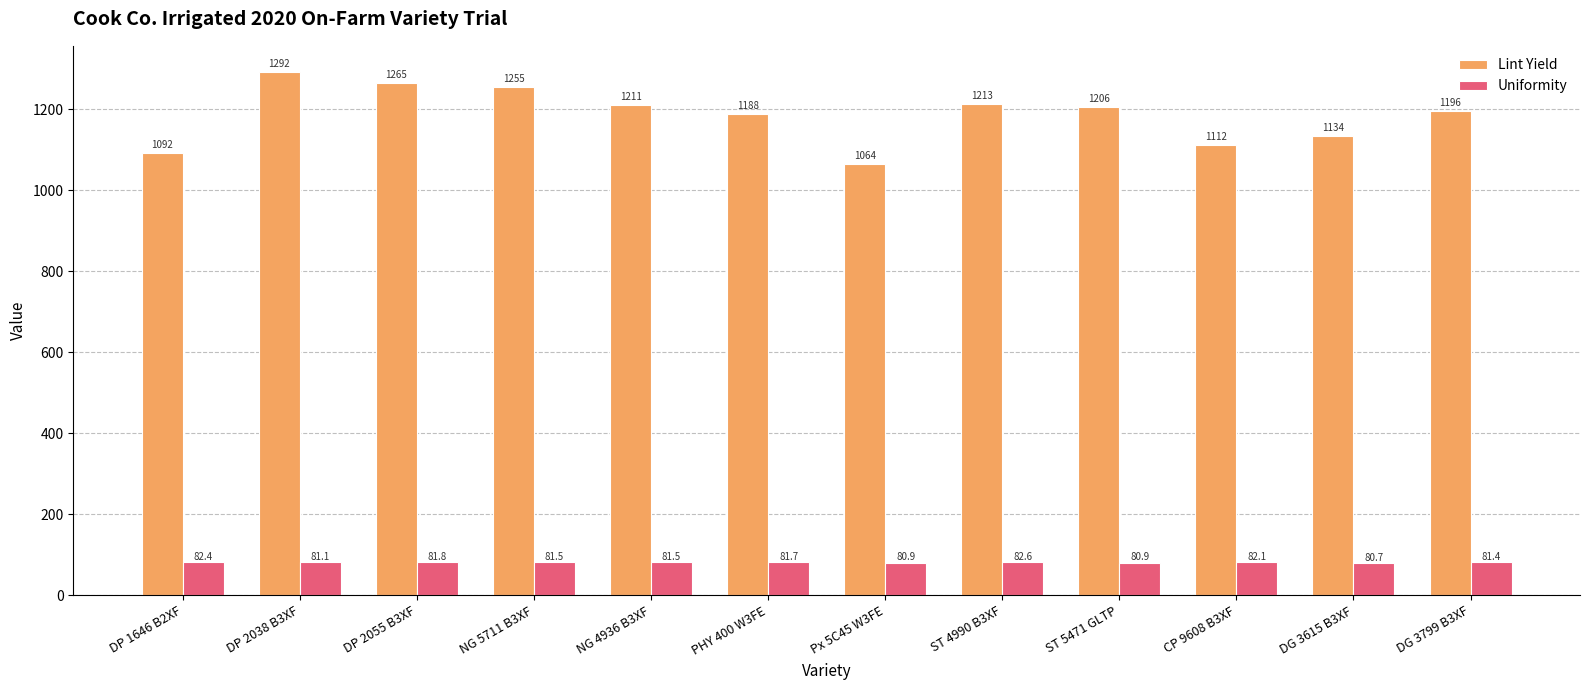

What is the spread (max minus min) of values at DG 3799 B3XF?

1115.1